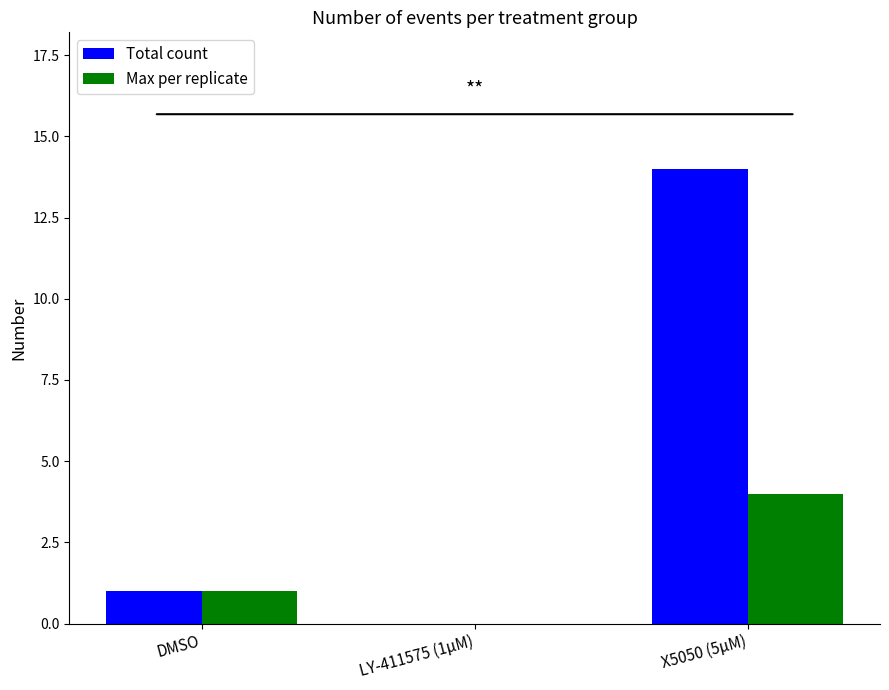

Which label corresponds to the largest value in the chart?

X5050 (5μM)